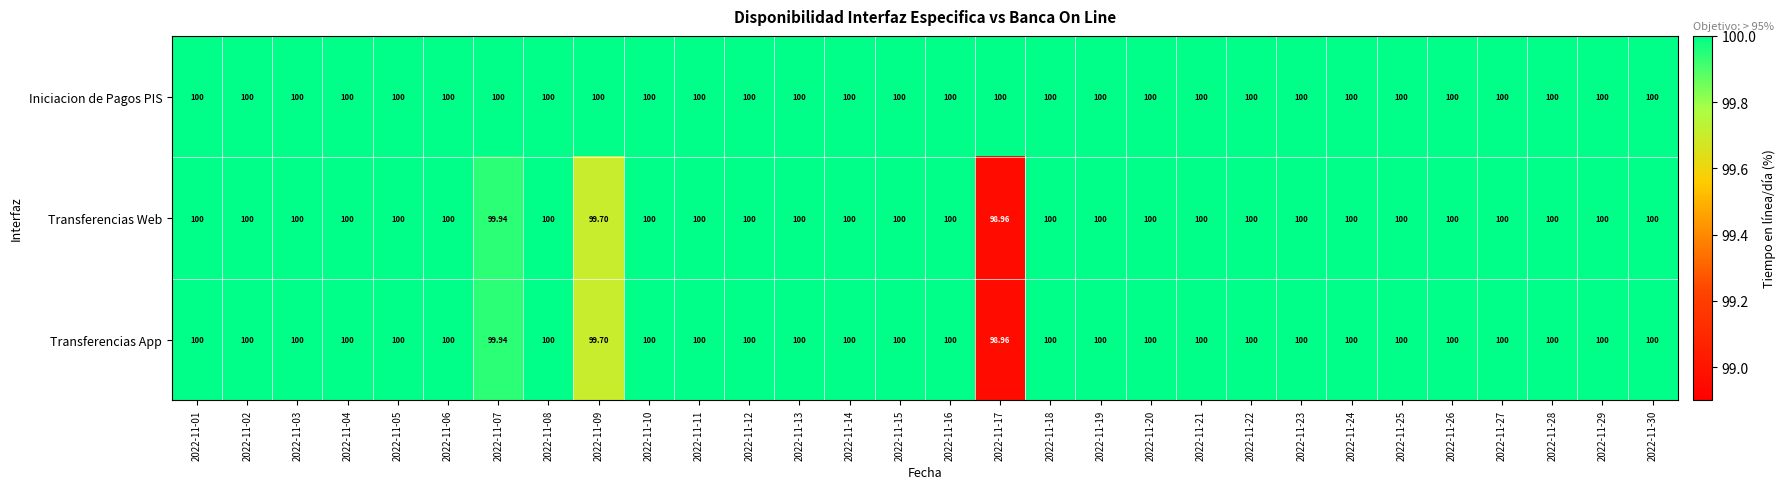

Count the number of categories in the chart.

30